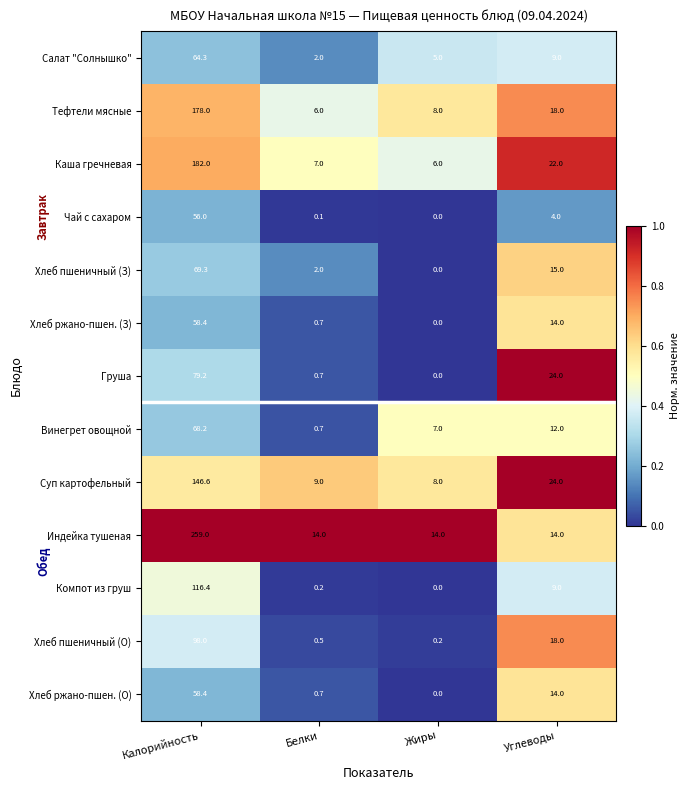

What is the total value across all series at Жиры?

48.2